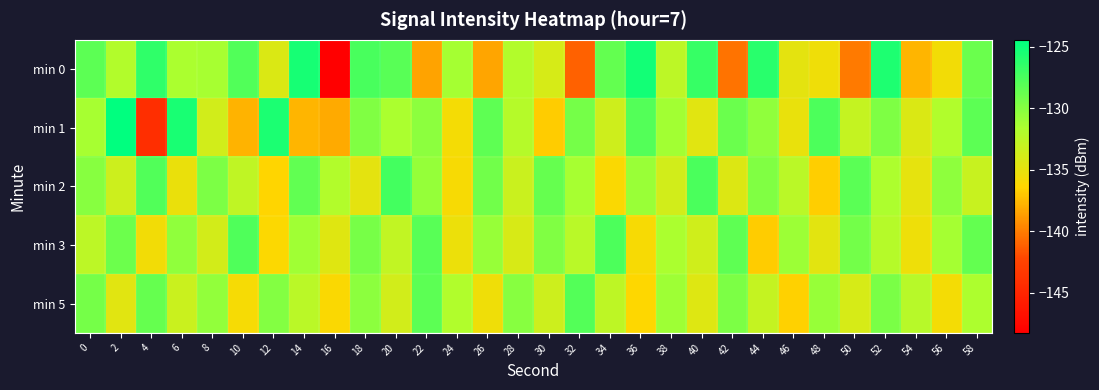

Reading left to right, what are all the values shown in this chart?

min 0: 0=-128.3	2=-131.9	4=-126.4	6=-131.6	8=-131.3	10=-127.8	12=-134.2	14=-125.4	16=-148.3	18=-127.5	20=-128.1	22=-138.4	24=-131.3	26=-138.3	28=-131.9	30=-134.0	32=-141.2	34=-128.6	36=-125.2	38=-132.5	40=-126.7	42=-140.4	44=-126.2	46=-134.8	48=-135.4	50=-140.1	52=-125.7	54=-137.7	56=-135.6	58=-128.9
min 1: 0=-131.4	2=-124.4	4=-144.2	6=-125.5	8=-133.7	10=-137.8	12=-125.5	14=-137.7	16=-138.2	18=-129.8	20=-131.5	22=-130.2	24=-135.7	26=-128.4	28=-132.1	30=-136.8	32=-129.3	34=-133.5	36=-127.9	38=-131.2	40=-134.6	42=-128.8	44=-130.4	46=-135.1	48=-127.6	50=-132.9	52=-129.7	54=-134.2	56=-131.8	58=-128.3
min 2: 0=-130.1	2=-133.4	4=-127.8	6=-135.2	8=-129.6	10=-132.7	12=-136.4	14=-128.5	16=-131.9	18=-134.8	20=-127.3	22=-130.6	24=-135.9	26=-129.1	28=-133.2	30=-128.7	32=-131.4	34=-136.1	36=-130.8	38=-133.7	40=-127.5	42=-134.3	44=-129.8	46=-132.4	48=-136.7	50=-128.2	52=-131.6	54=-134.9	56=-130.3	58=-133.1
min 3: 0=-132.5	2=-128.9	4=-135.6	6=-130.4	8=-133.8	10=-127.7	12=-136.2	14=-131.1	16=-134.5	18=-129.4	20=-132.8	22=-128.1	24=-135.3	26=-130.7	28=-134.1	30=-129.8	32=-132.3	34=-127.6	36=-135.9	38=-131.5	40=-133.6	42=-128.4	44=-136.8	46=-130.9	48=-134.7	50=-129.2	52=-132.1	54=-135.4	56=-131.3	58=-128.6
min 5: 0=-129.3	2=-134.6	4=-128.7	6=-133.2	8=-130.5	10=-135.8	12=-129.9	14=-132.4	16=-136.1	18=-130.2	20=-133.7	22=-128.3	24=-131.8	26=-135.5	28=-130.1	30=-133.4	32=-127.9	34=-132.6	36=-136.3	38=-131.0	40=-134.4	42=-129.6	44=-132.9	46=-136.6	48=-130.7	50=-134.0	52=-129.5	54=-132.2	56=-135.7	58=-131.6